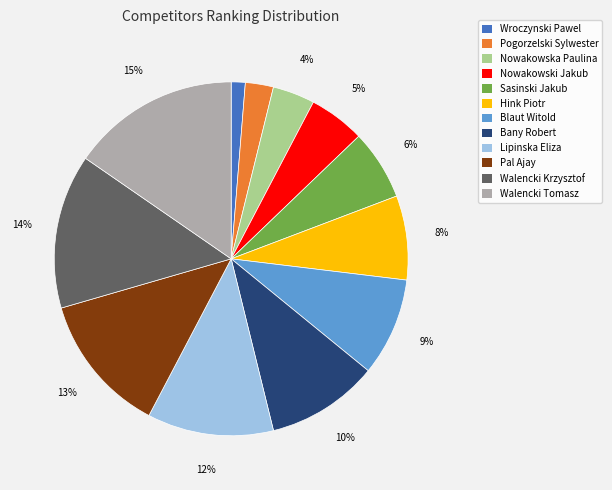

Which slice is the largest?

Walencki Tomasz